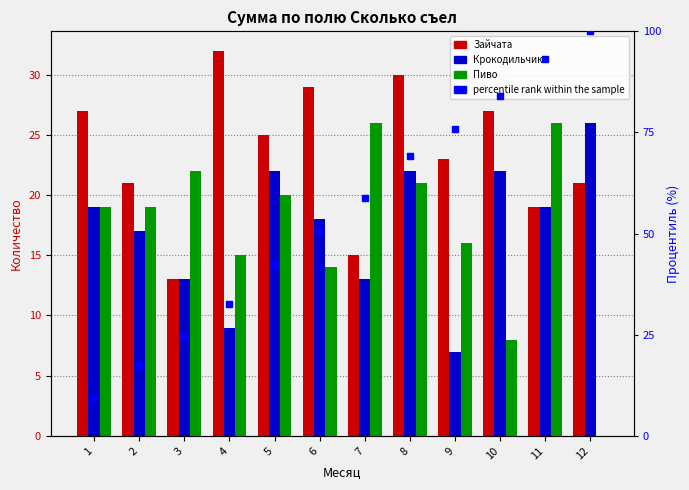

How many values in the percentile rank within the sample series exceed 58?

6